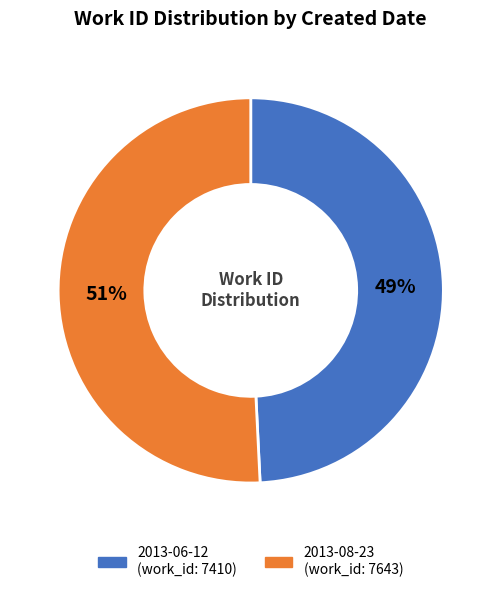

What is the smallest slice in the pie chart?

2013-06-12